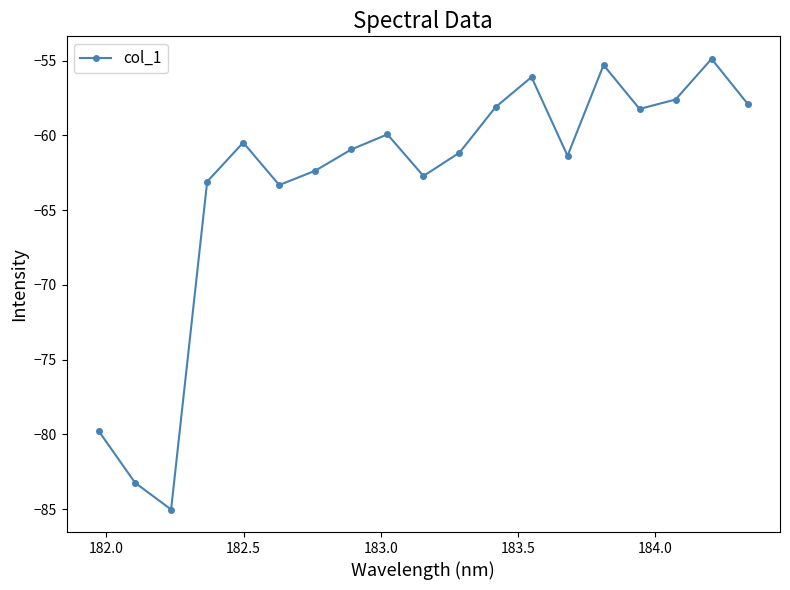

How many points are higher than both their immediate neighbors (excluding endpoints)?

5